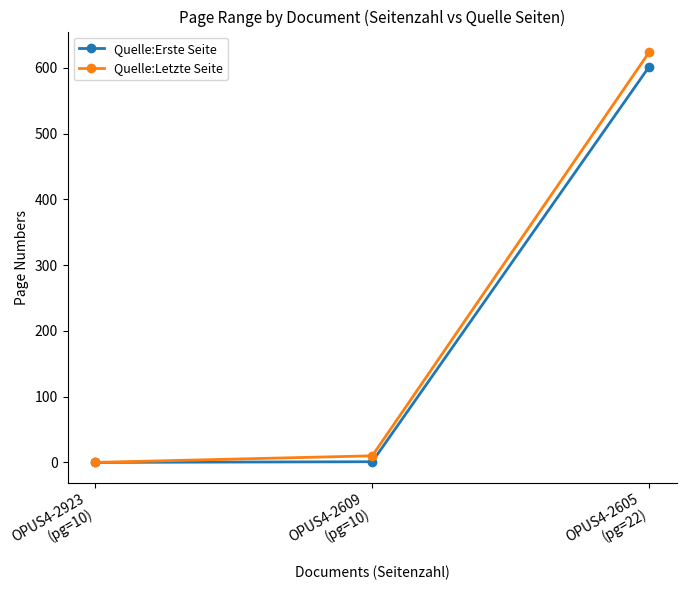

What is the sum of the Quelle:Letzte Seite values at OPUS4-2609
(pg=10) and OPUS4-2605
(pg=22)?

634